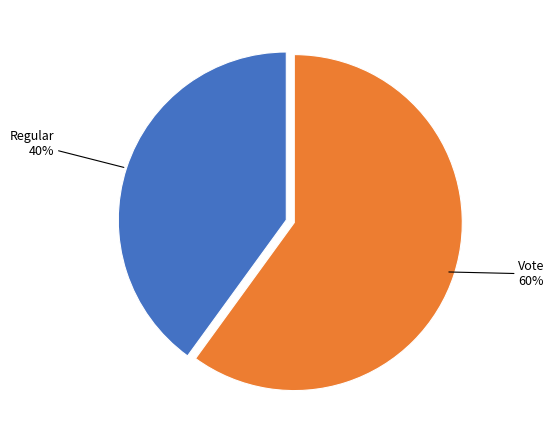

To the nearest percent, what is the average slice percentage?

50%